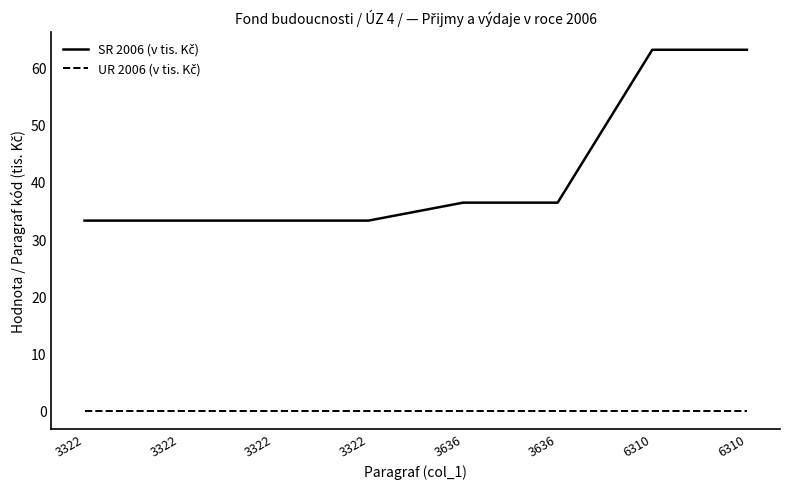

List the series in order of their peak value, highest first.

SR 2006 (v tis. Kč), UR 2006 (v tis. Kč)